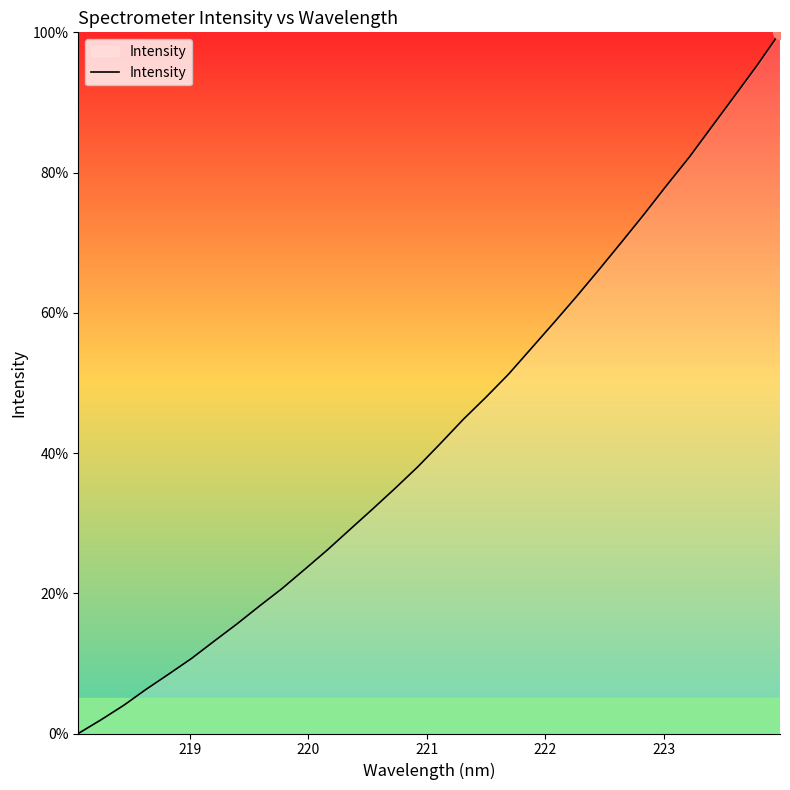

What is the greatest value displayed?

100.0